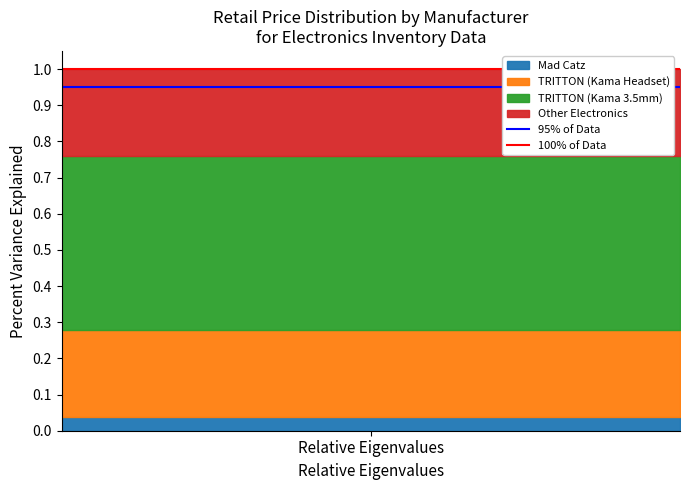

What is the total value across all series at 1?

1.9